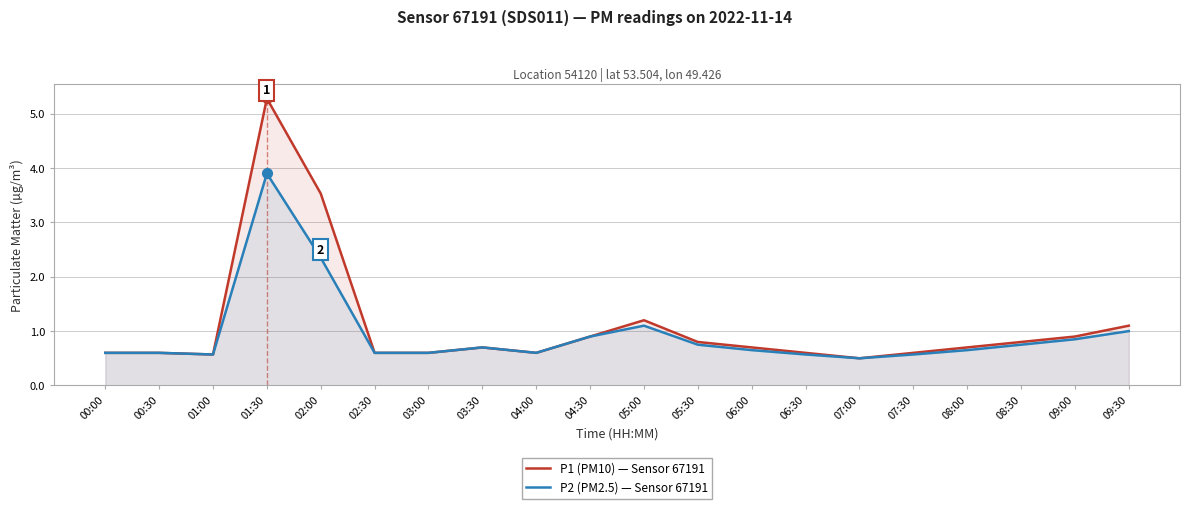

Which series has the largest total across all categories?

P1 (PM10) — Sensor 67191